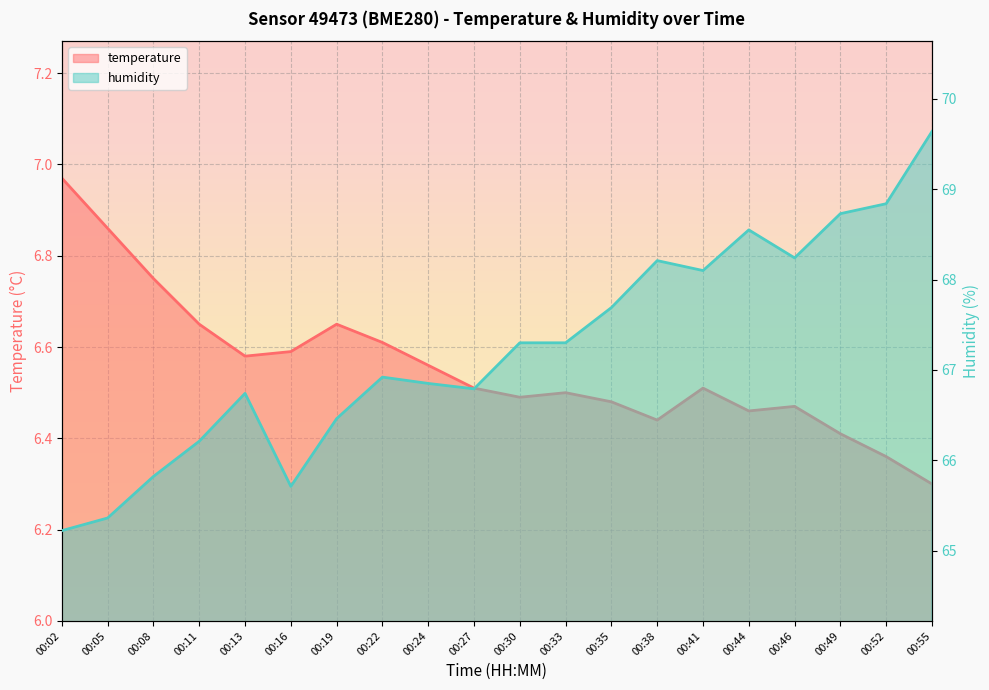

Reading left to right, extract all data points from this chart.

temperature: 00:02=7.0	00:05=6.9	00:08=6.8	00:11=6.7	00:13=6.6	00:16=6.6	00:19=6.7	00:22=6.6	00:24=6.6	00:27=6.5	00:30=6.5	00:33=6.5	00:35=6.5	00:38=6.4	00:41=6.5	00:44=6.5	00:46=6.5	00:49=6.4	00:52=6.4	00:55=6.3
humidity: 00:02=65.2	00:05=65.4	00:08=65.8	00:11=66.2	00:13=66.7	00:16=65.7	00:19=66.5	00:22=66.9	00:24=66.8	00:27=66.8	00:30=67.3	00:33=67.3	00:35=67.7	00:38=68.2	00:41=68.1	00:44=68.5	00:46=68.2	00:49=68.7	00:52=68.8	00:55=69.6